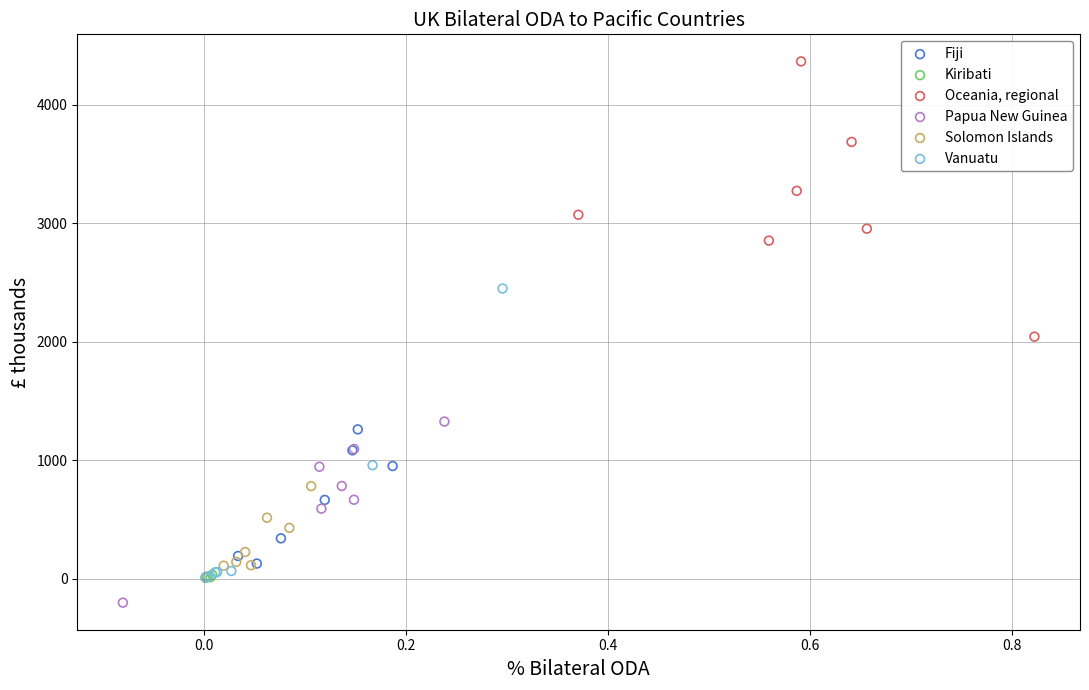

Which series reaches the minimum Y coordinate?

Papua New Guinea